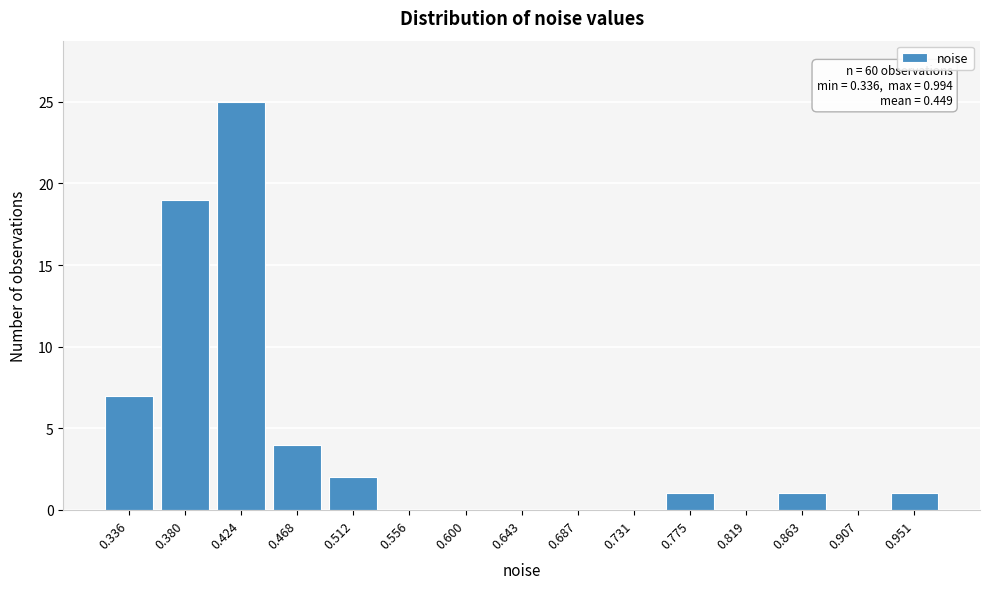

Reading left to right, list all the values displayed in this chart.

0.336=7	0.380=19	0.424=25	0.468=4	0.512=2	0.556=0	0.600=0	0.643=0	0.687=0	0.731=0	0.775=1	0.819=0	0.863=1	0.907=0	0.951=1